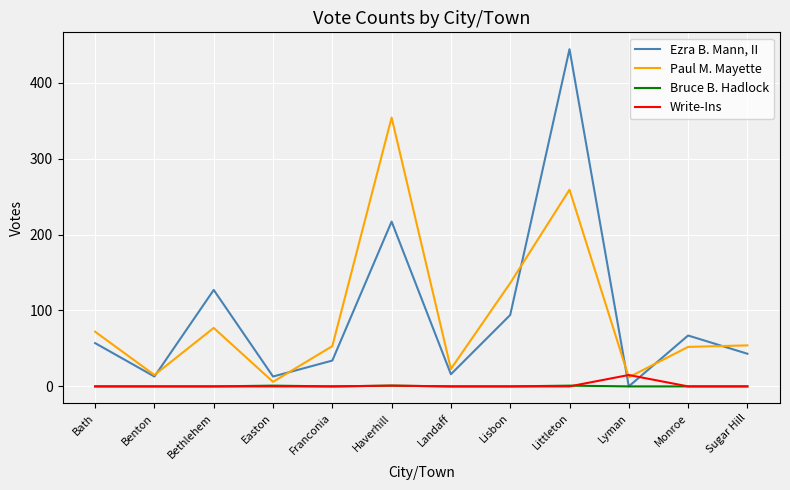

The Ezra B. Mann, II series shows 21 at Sugar Hill. True or false?

False